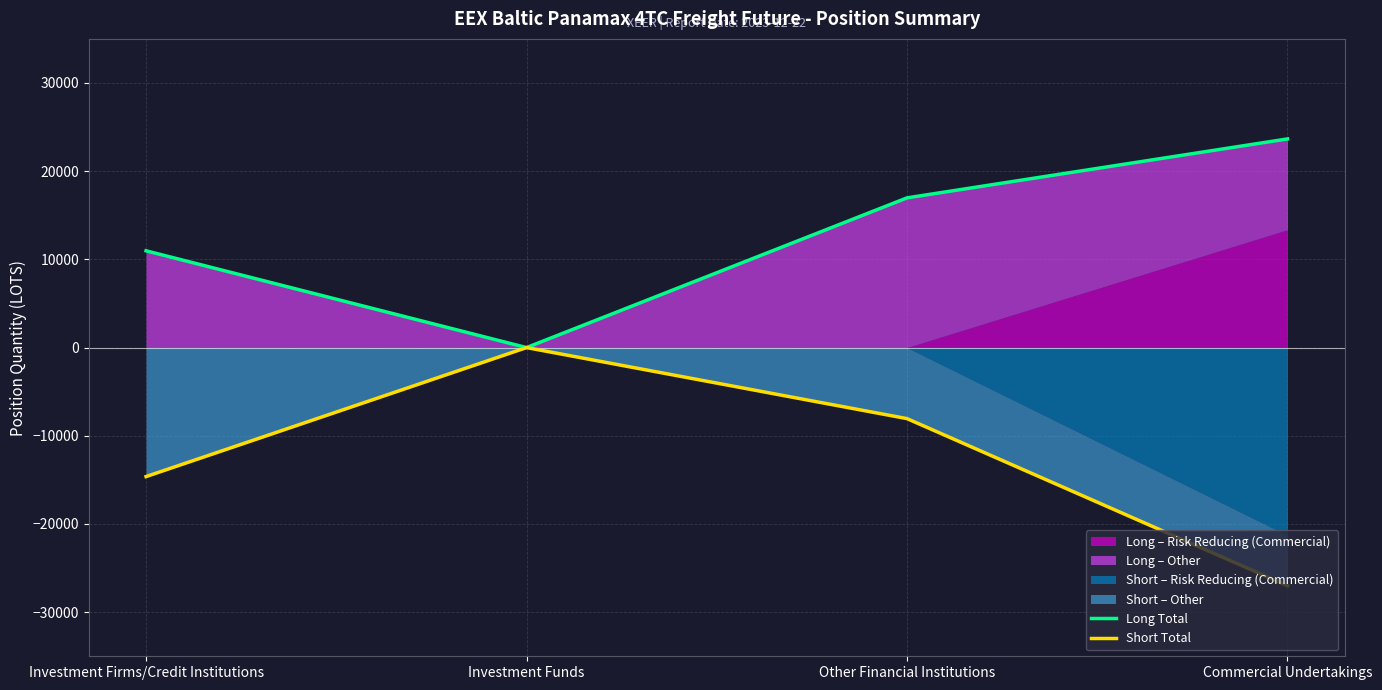

What is the label of the 4th point from the left?

Commercial Undertakings